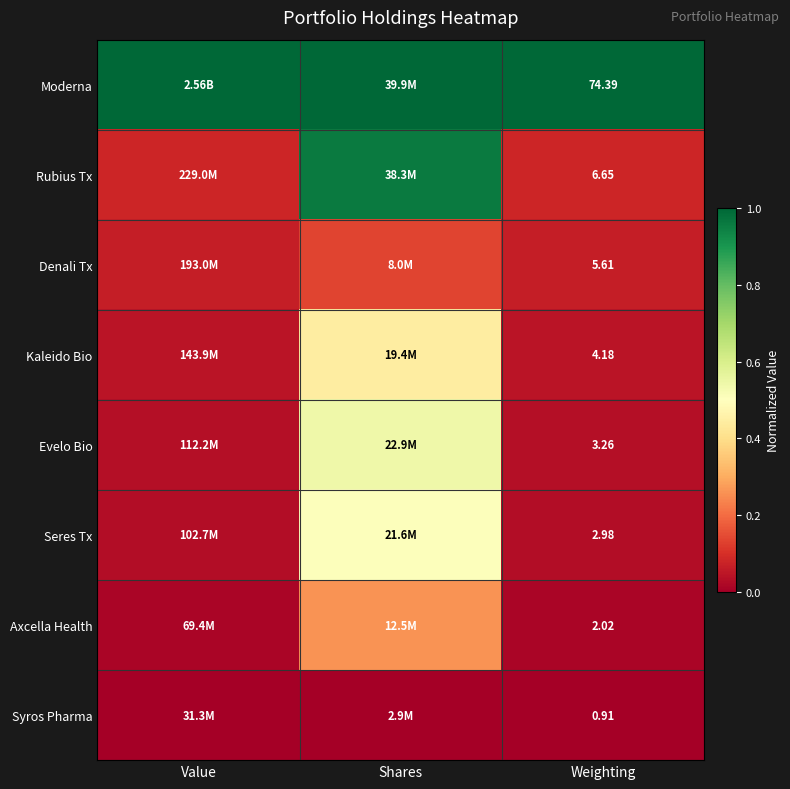

Is the value of Axcella Health at Weighting greater than the value of Syros Pharma at Weighting?

Yes